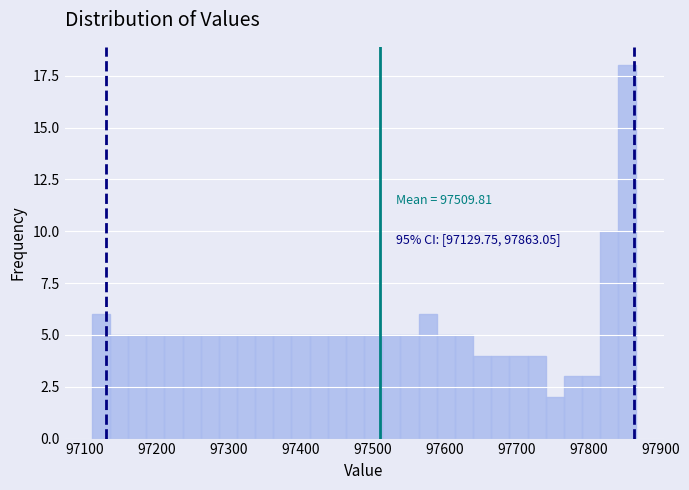

Around what value on the x-axis is the tallest bar? Give the approximate position of its centre, as read against the axis.

97850